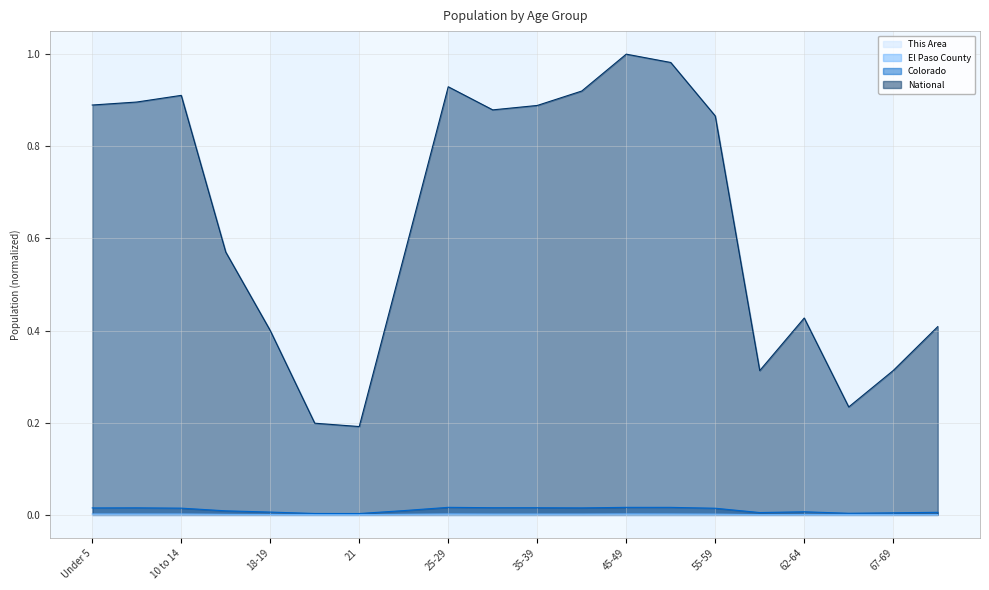

Is it true that Colorado equals 0.0 at 62-64?

False